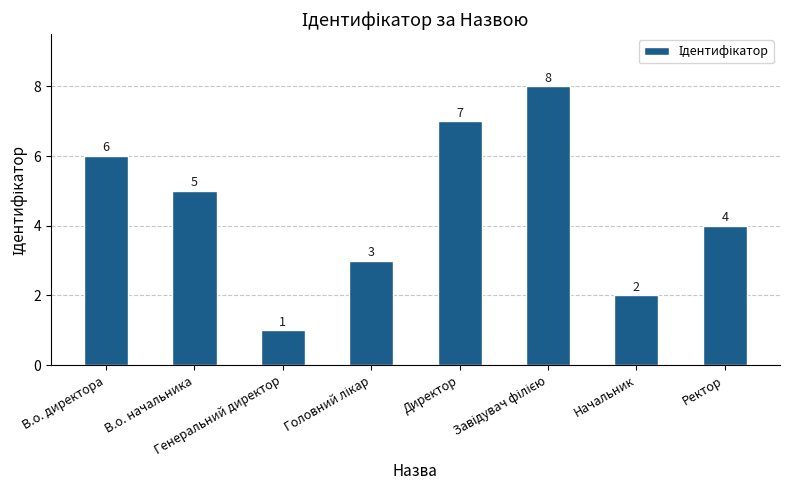

What is the difference between the maximum and minimum values?

7